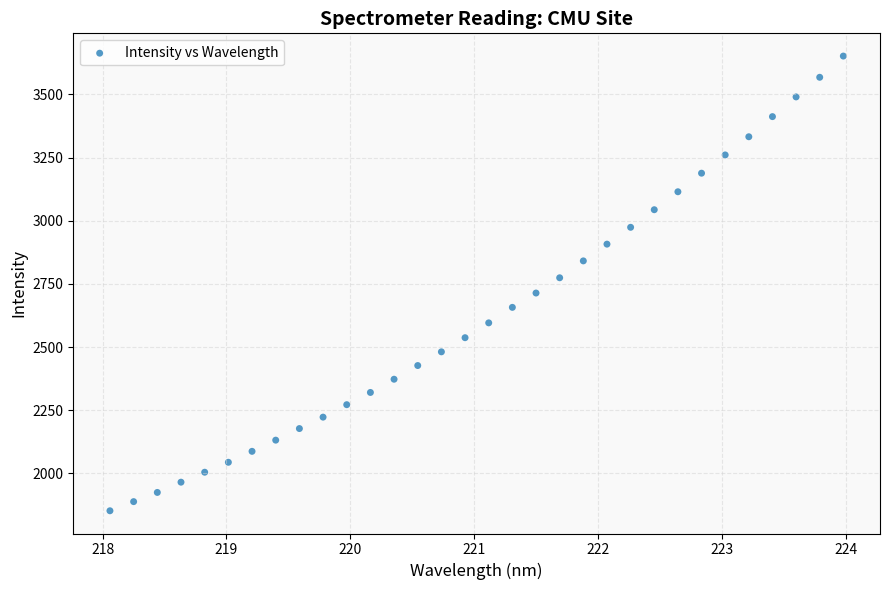

What is the range of X values (max minus min)?

5.9